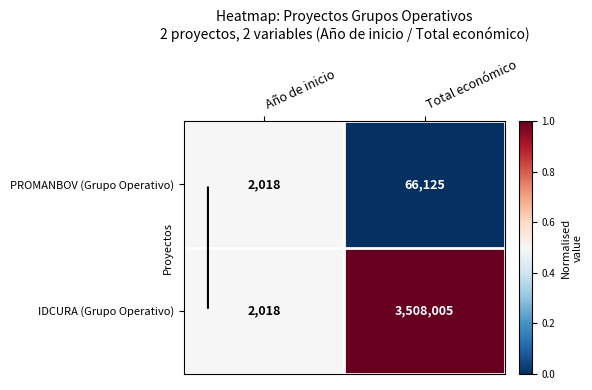

How many categories are shown in the chart?

2